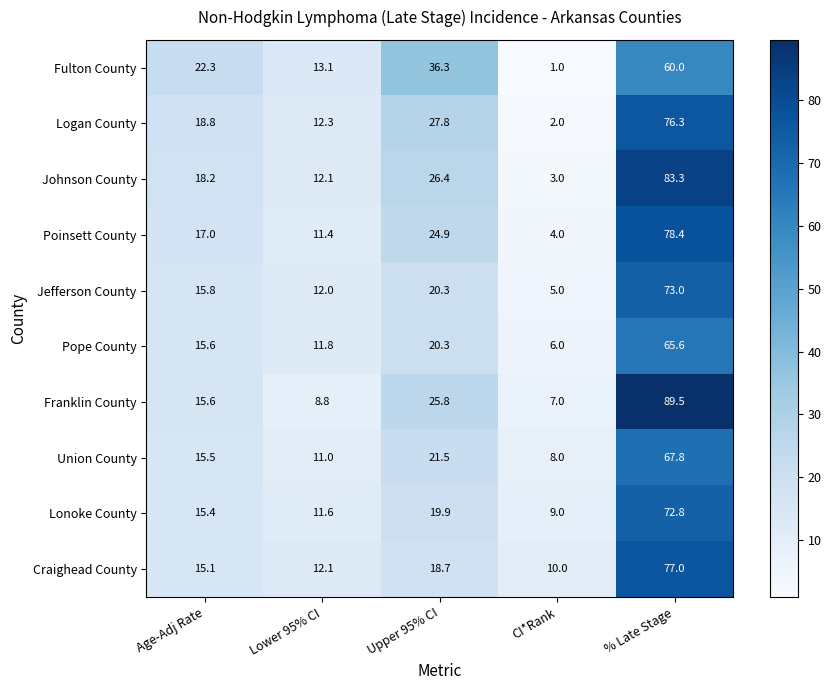

How many data points does each series have?

5